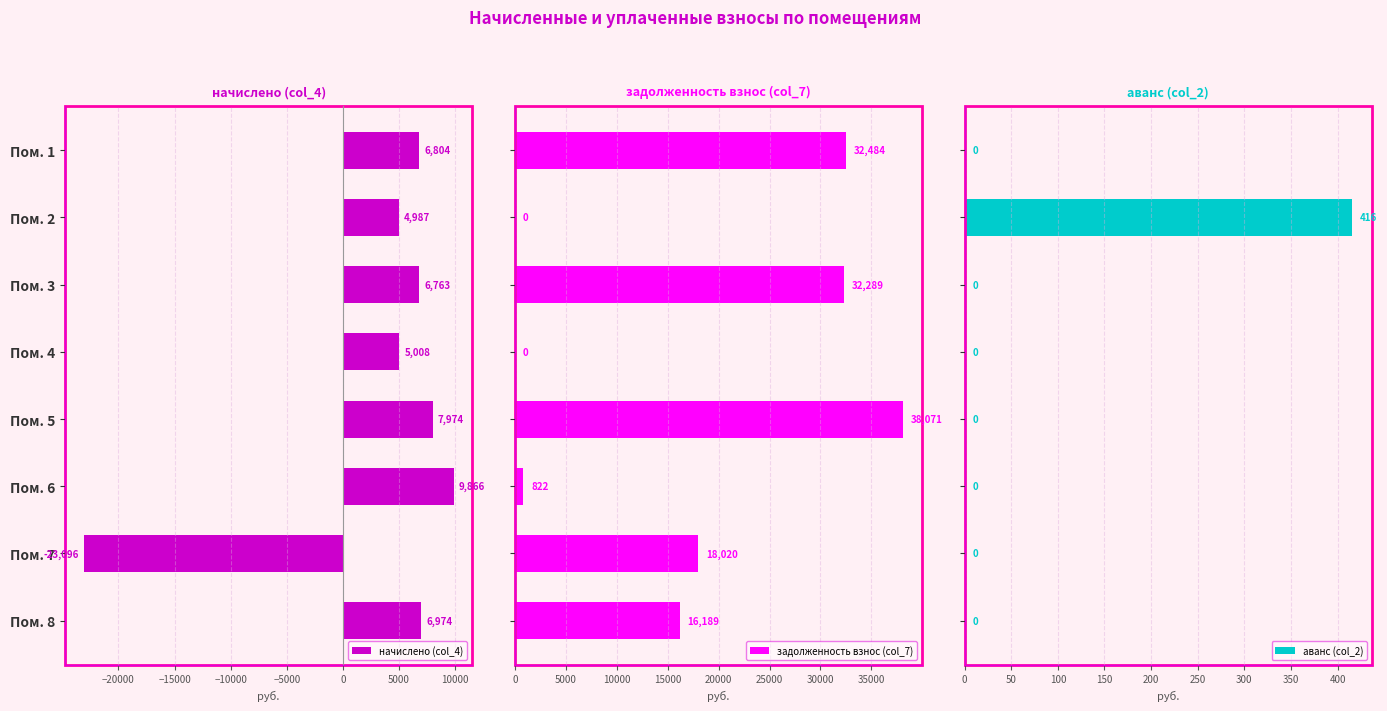

True or false: начислено (col_4) has a value of 9816.3 at Пом. 8.

False